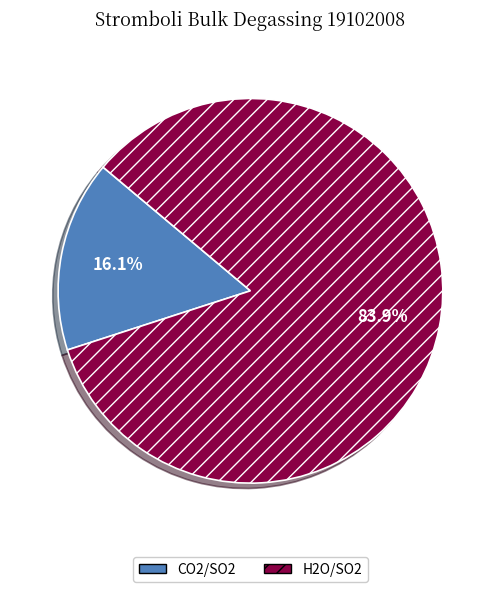

Rank the categories by value from lowest to highest.

CO2/SO2, H2O/SO2